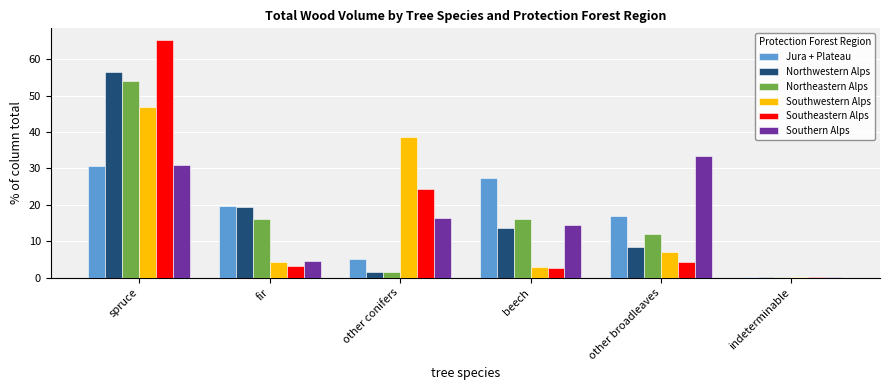

True or false: Northeastern Alps has a value of 16.0 at fir.

True